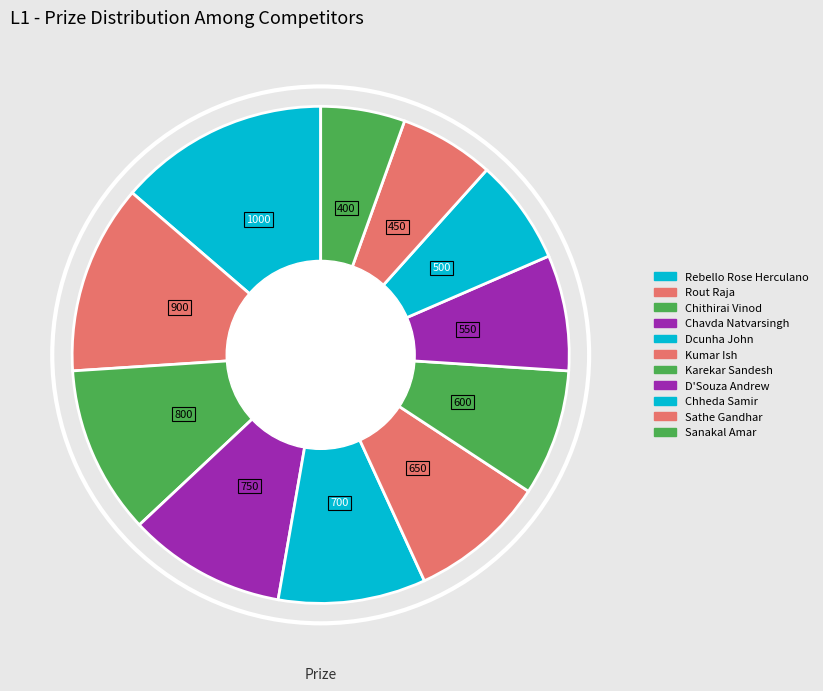

What is the largest slice in the pie chart?

Rebello Rose Herculano